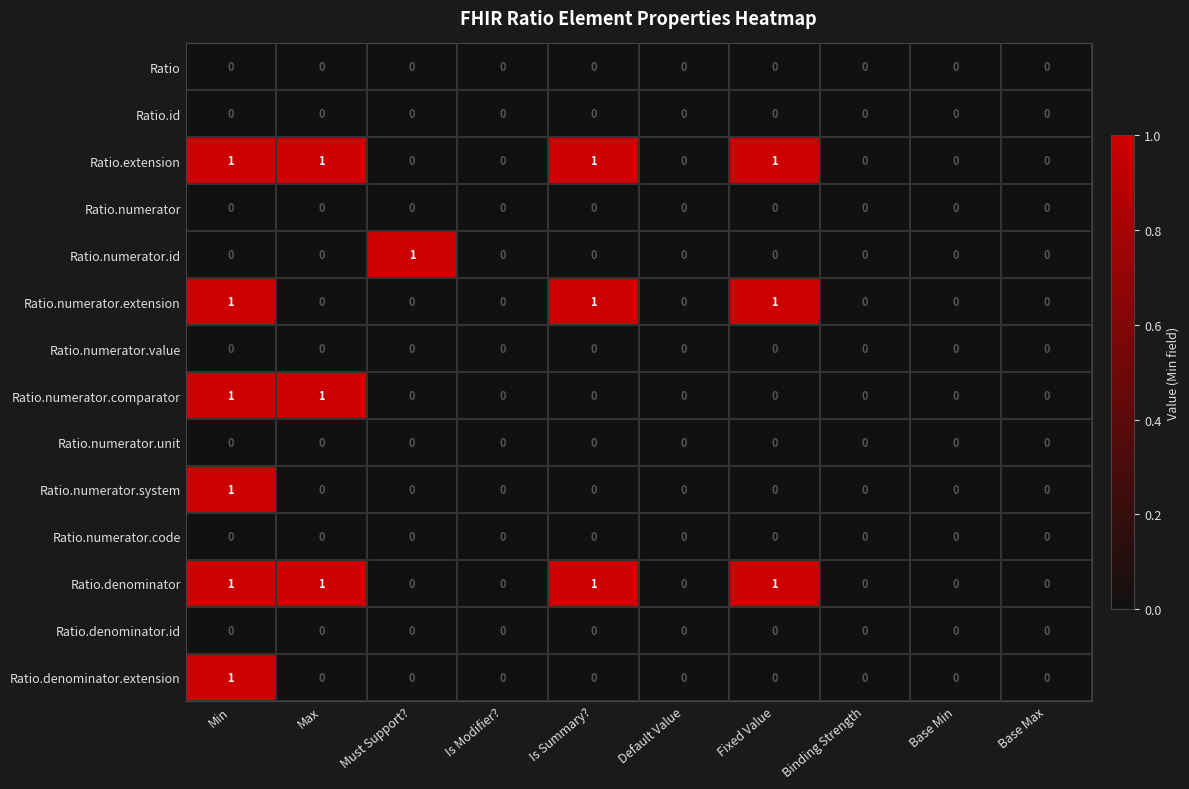

How many Ratio.extension values are between 0 and 1?

10